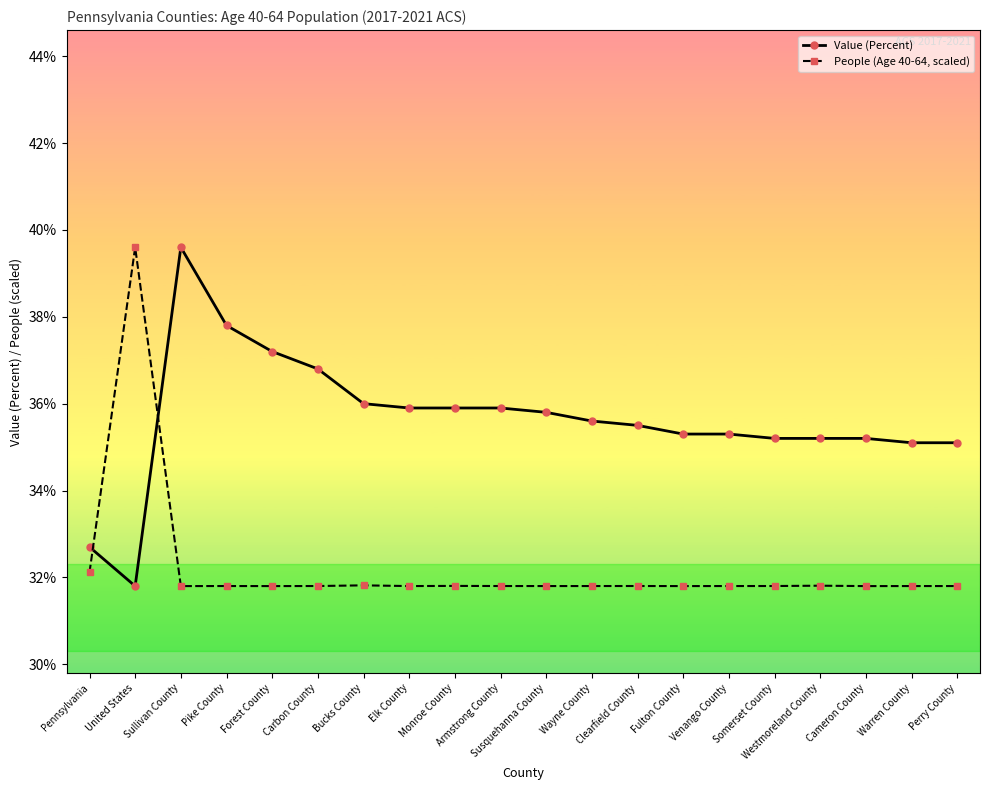

List the series in order of their overall mean, highest first.

Value (Percent), People (Age 40-64, scaled)